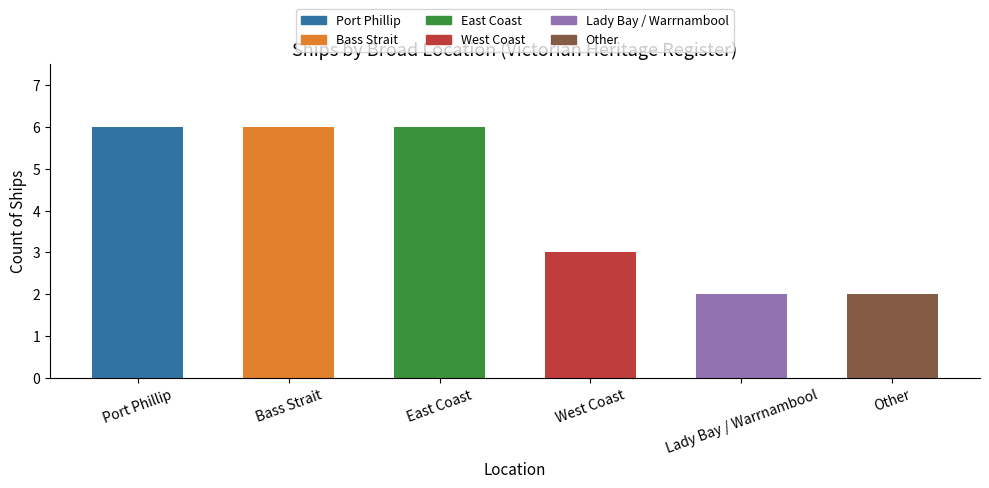

Is it true that the value at Lady Bay / Warrnambool is 2?

True